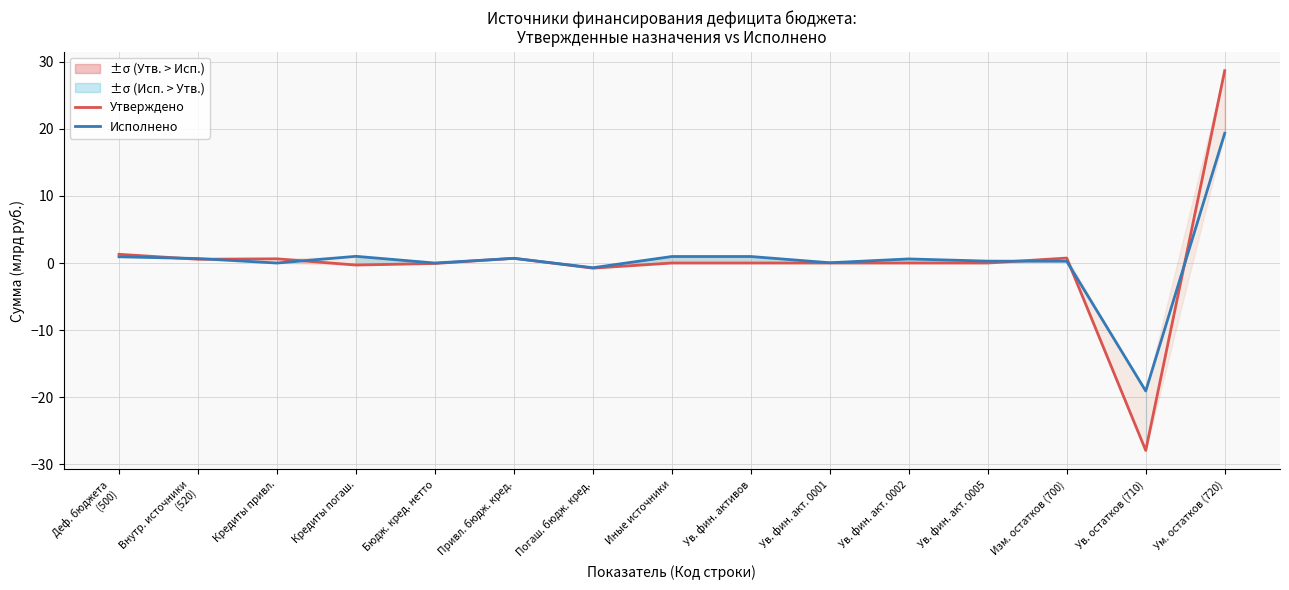

At how many categories does at least one series exceed -8?

14